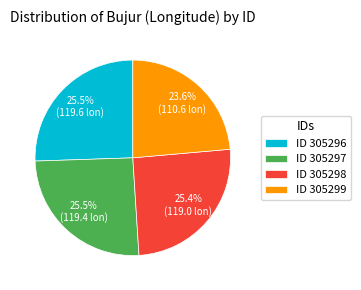

Approximately how many times larger is the value at ID 305296 compared to ID 305297?

1.0